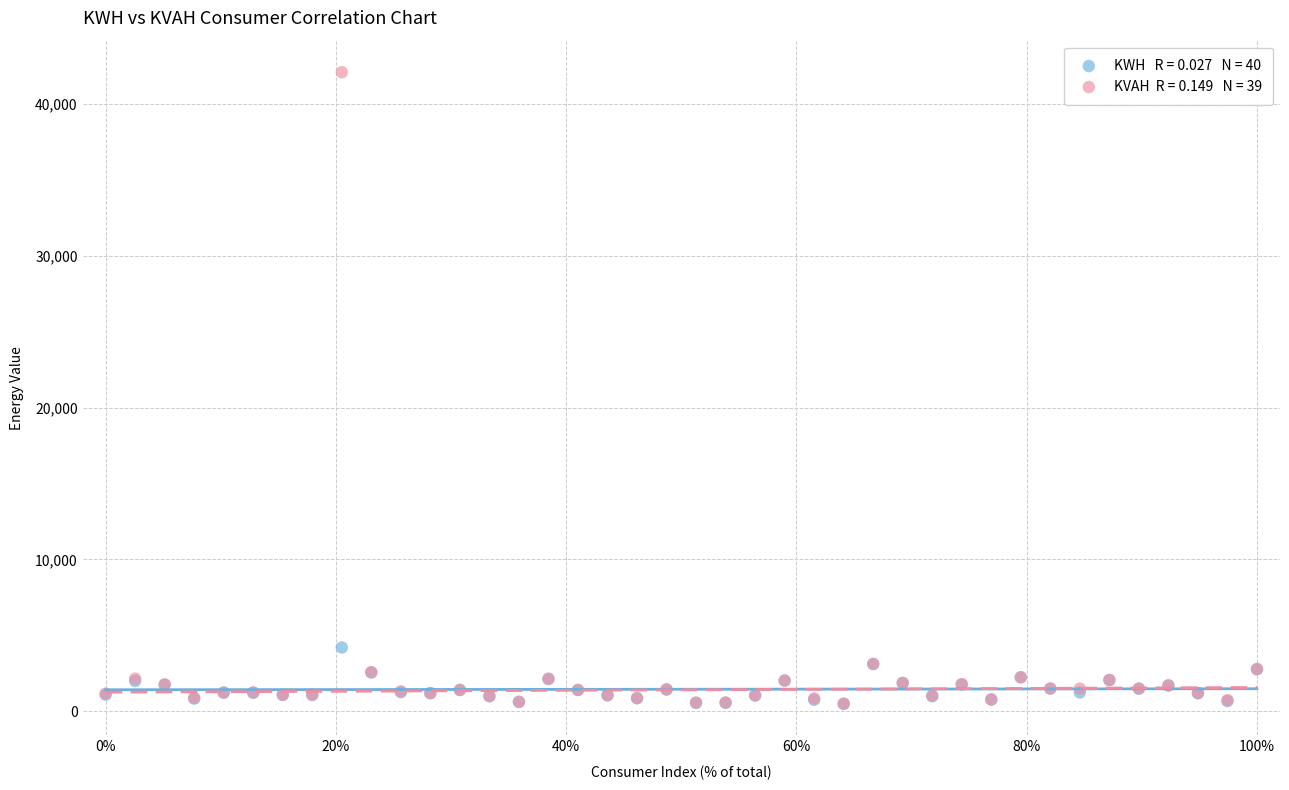

Across all series, what Y value is closest to 21288?

4191.9